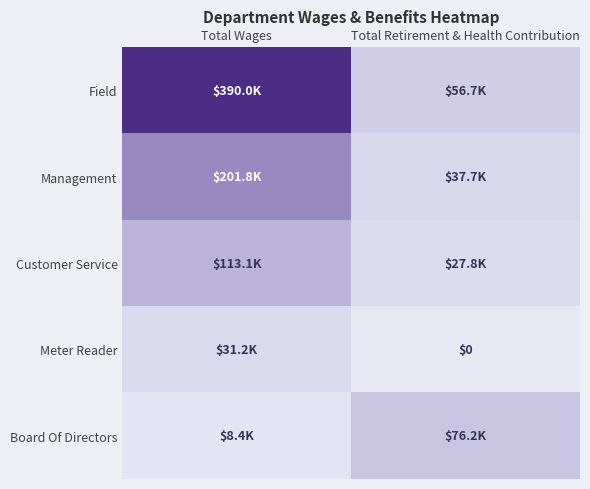

What is the average value of the Management series?

119730